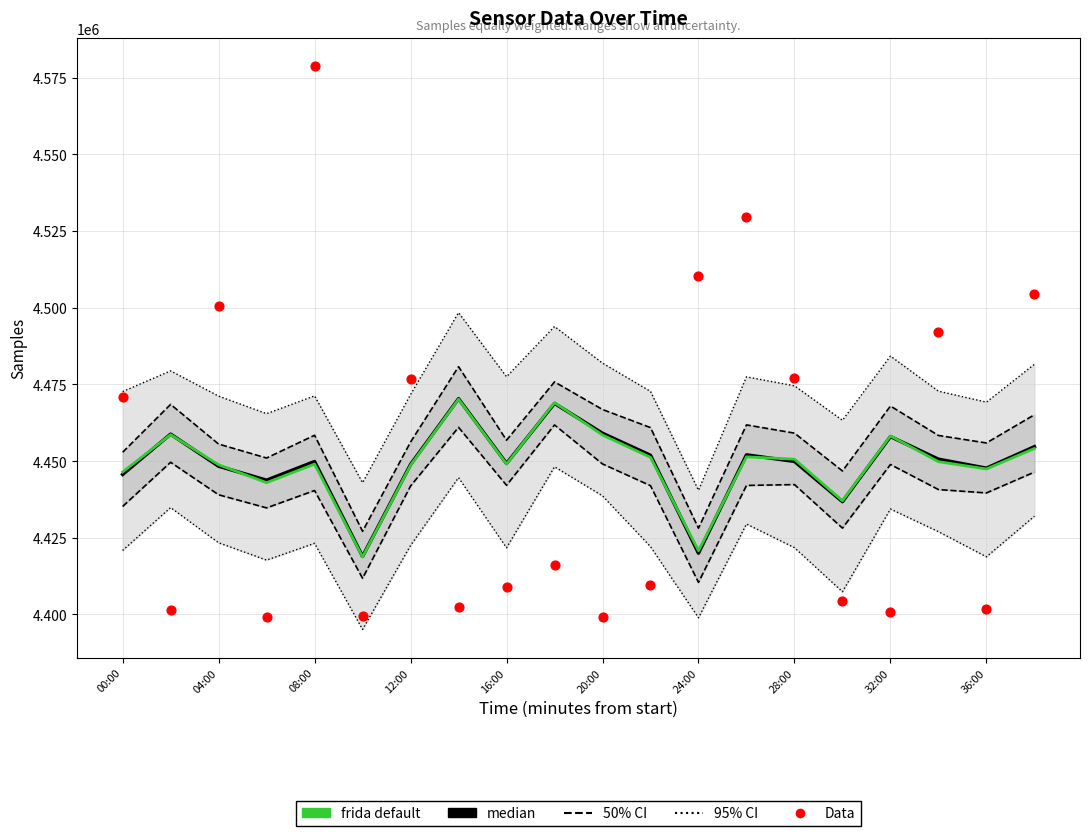

Which series has the largest Y range (max minus min)?

Data